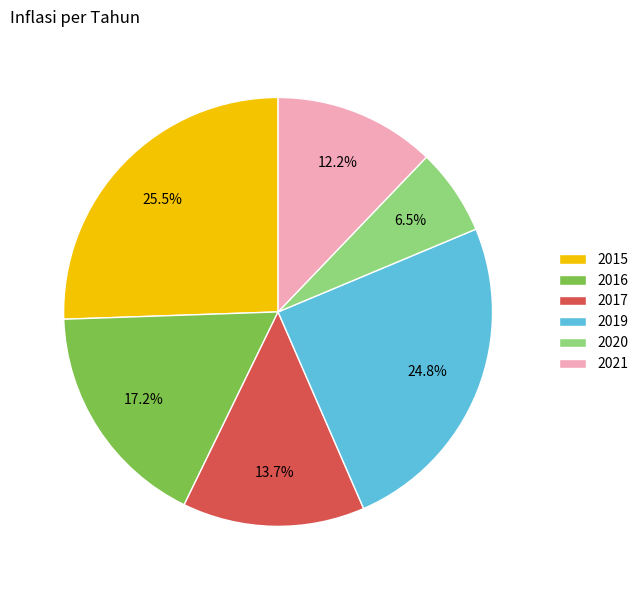

Which slice is the largest?

2015